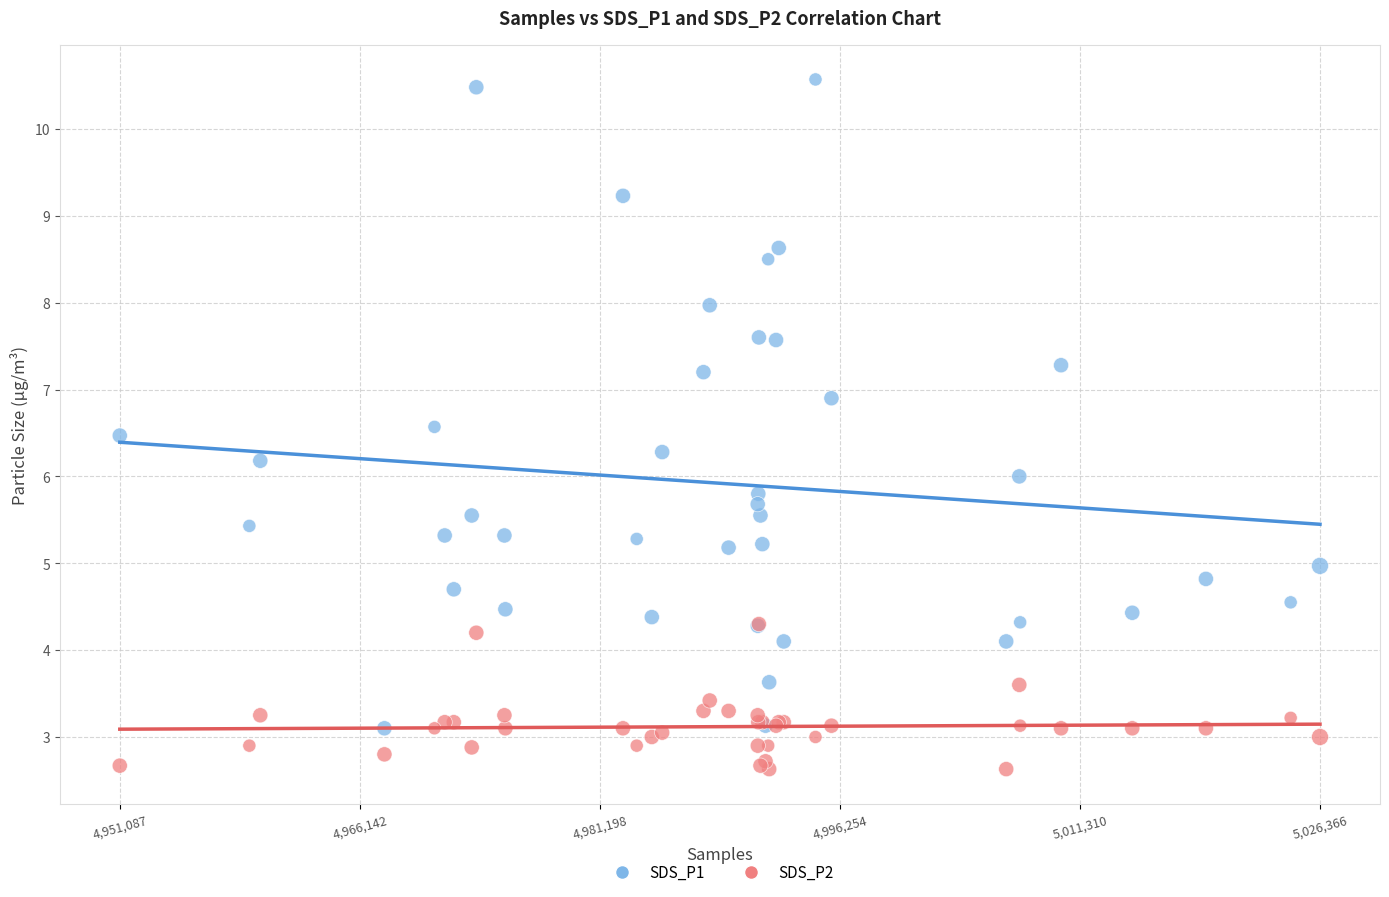

What are all the series names shown in the legend?

SDS_P1, SDS_P2